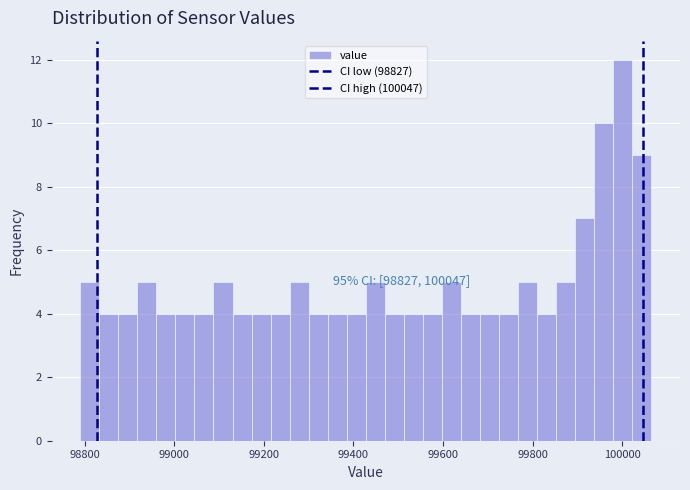

Around what value on the x-axis is the tallest bar? Give the approximate position of its centre, as read against the axis.

100000